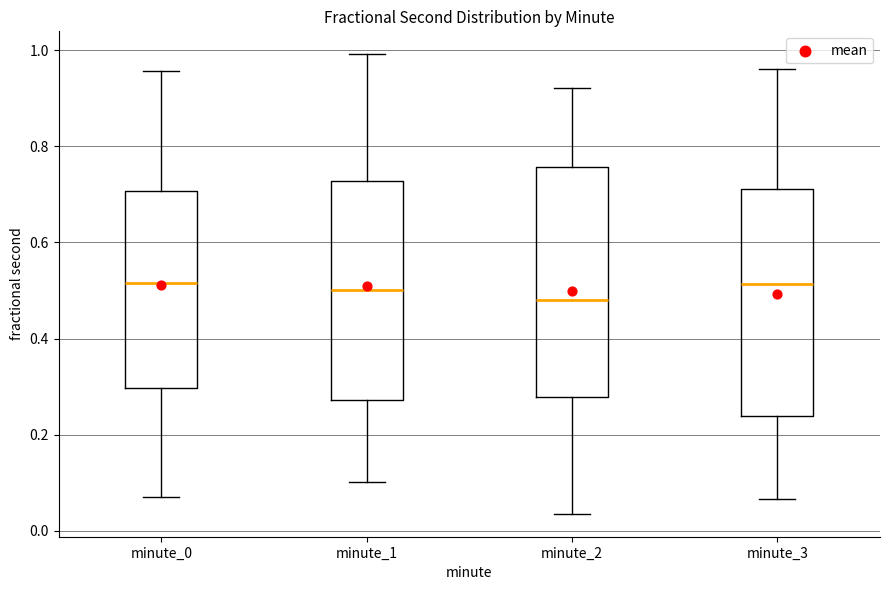

Reading left to right, transcribe this box plot: for each box, give where its median line is, the range the box spans, and where its two whiskers end, as read against the y-axis. The values are not printed on the chart, so give them approximately, as read against the axis.

minute_0: median 0.52, box 0.30 to 0.70, whiskers 0.08 to 0.96
minute_1: median 0.50, box 0.28 to 0.72, whiskers 0.10 to 1.00
minute_2: median 0.48, box 0.28 to 0.76, whiskers 0.04 to 0.92
minute_3: median 0.52, box 0.24 to 0.72, whiskers 0.06 to 0.96